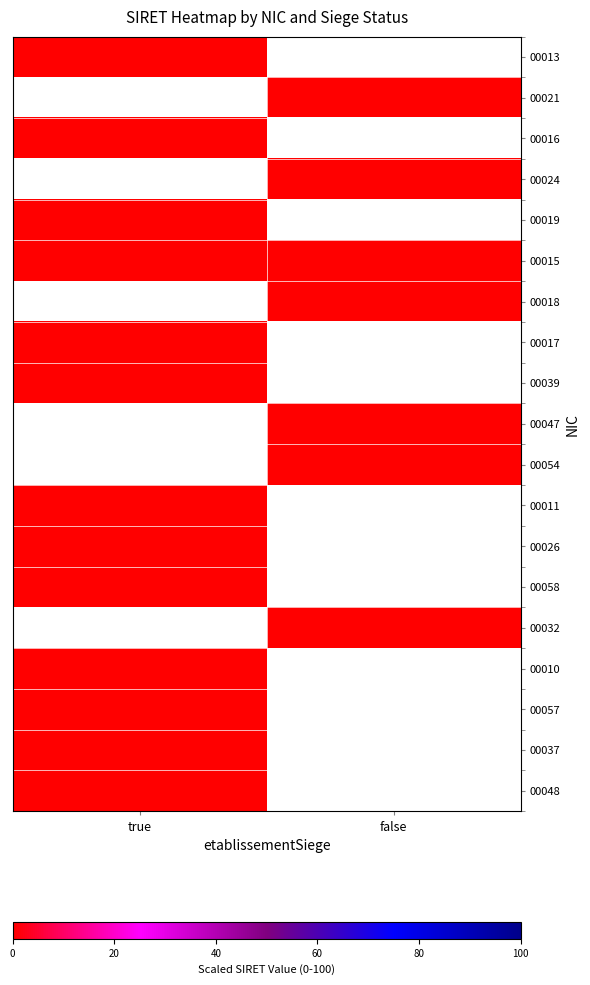

At which label does 00039 reach its minimum?

true